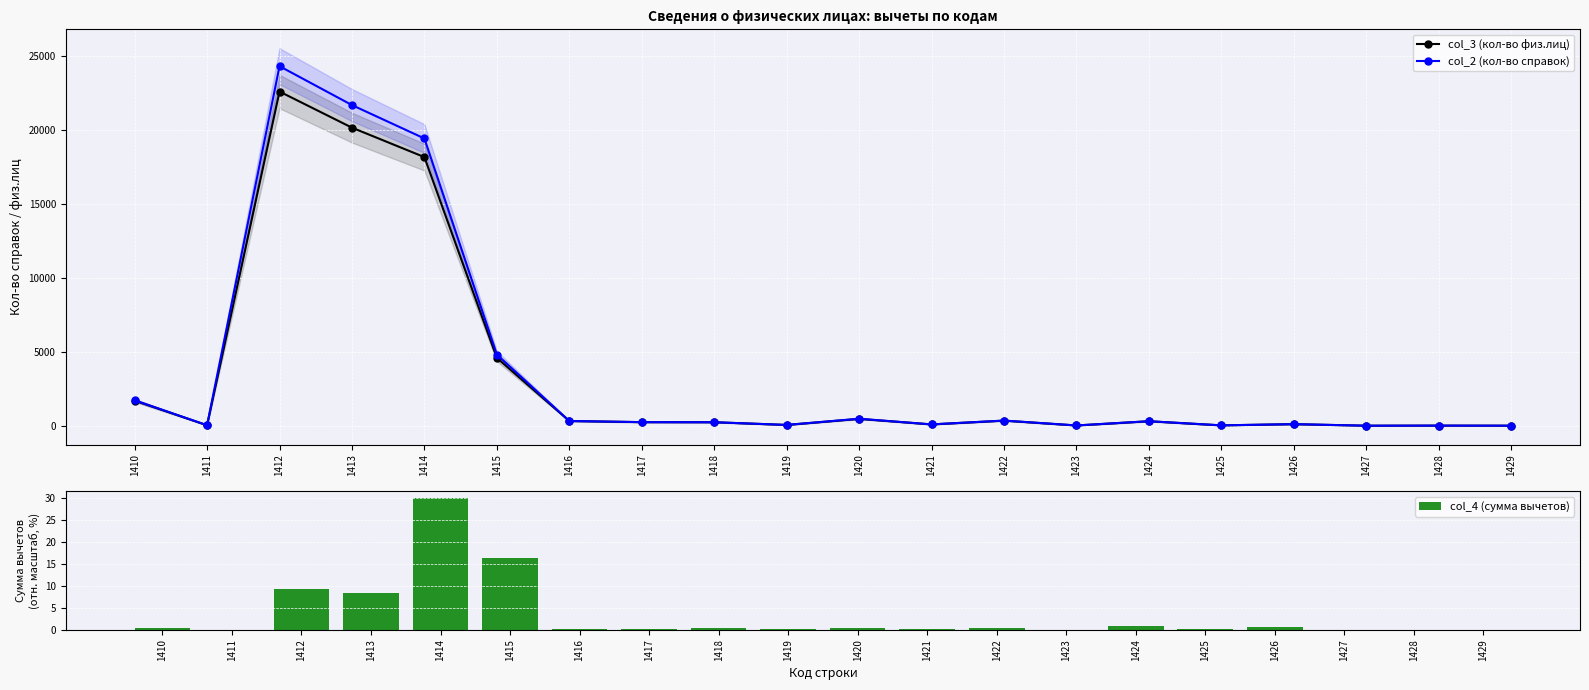

What are all the series names shown in the legend?

col_3 (кол-во физ.лиц), col_2 (кол-во справок), col_4 (сумма вычетов)